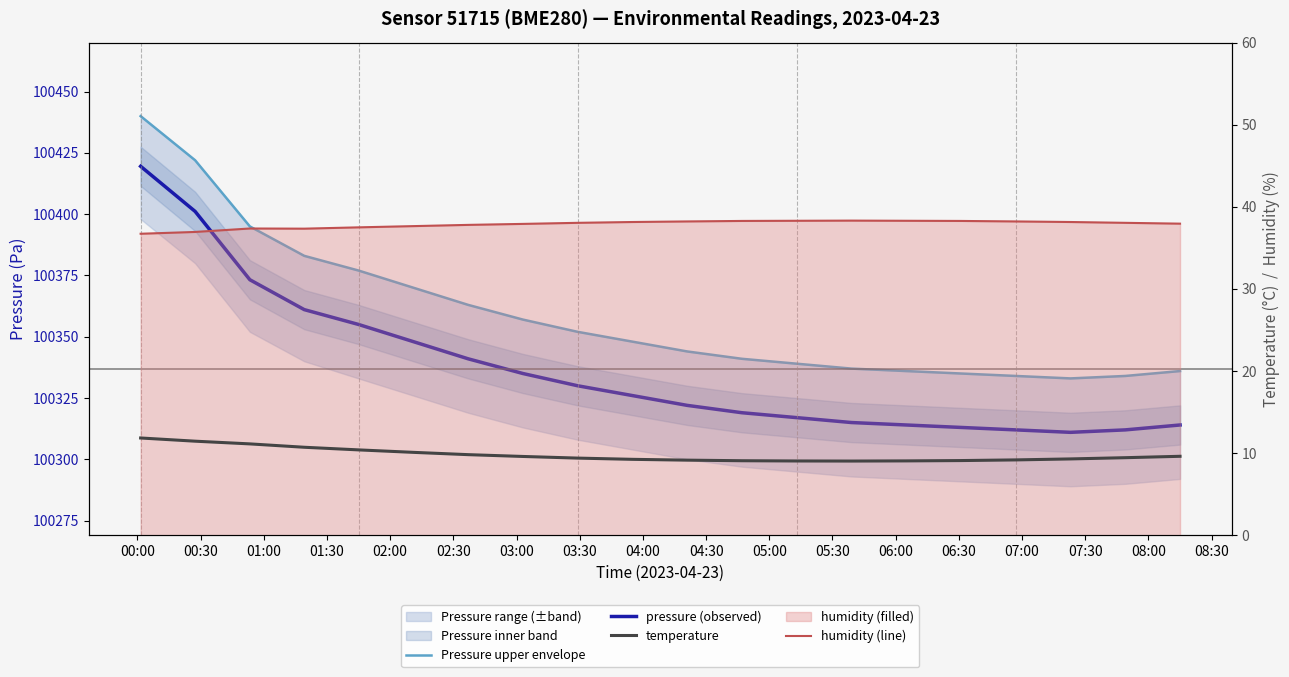

How many lines are shown in the chart?

4